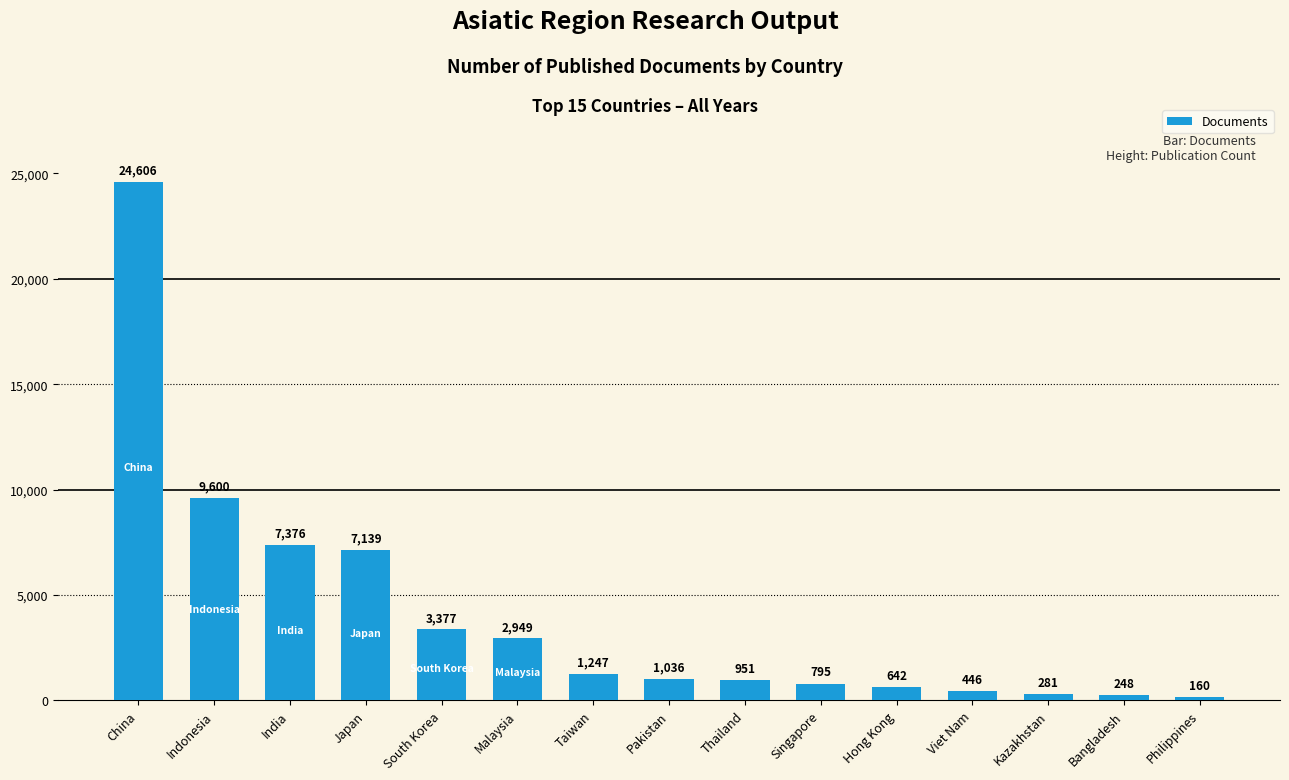

Which label corresponds to the largest value in the chart?

China